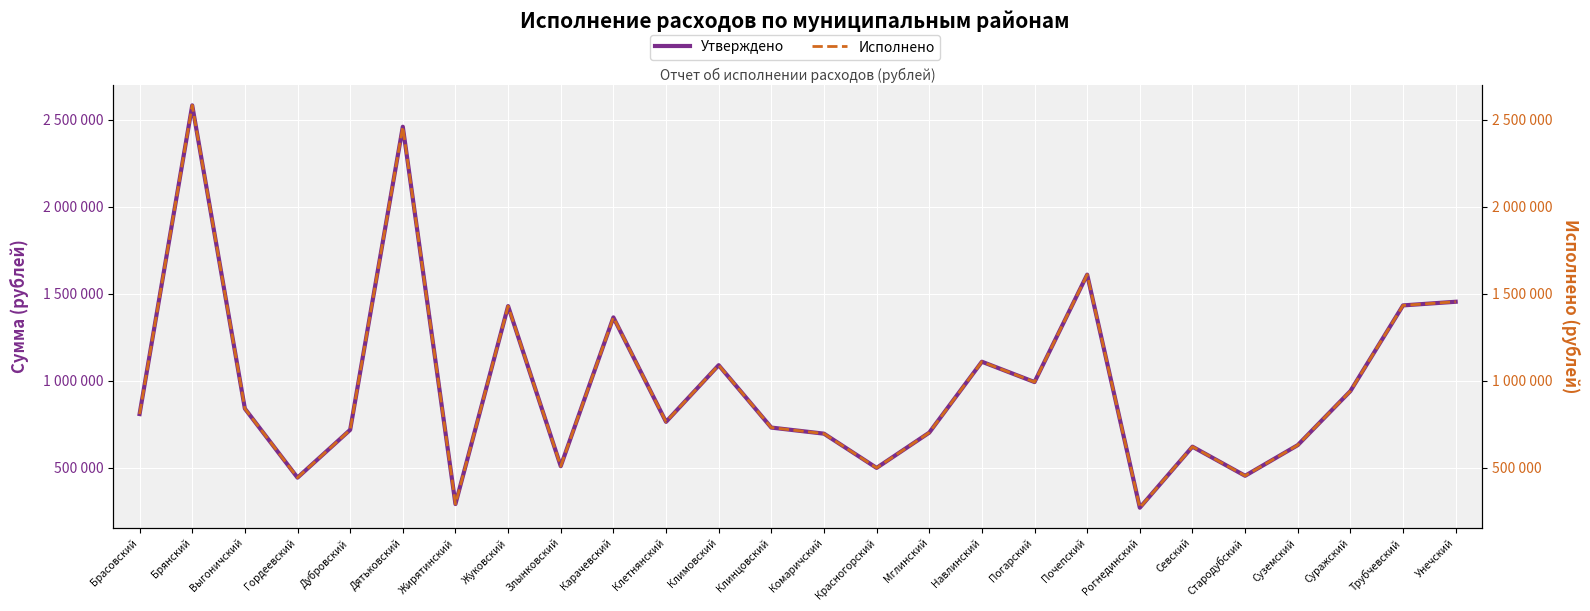

Reading left to right, what are all the values shown in this chart?

Утверждено: 808000	2584000	839000	442000	717000	2461000	290000	1429000	508000	1364000	763000	1089000	730000	695000	498000	701000	1109000	992000	1610000	269000	620000	452669	629000	940000	1433000	1454000
Исполнено: 808000	2584000	839000	442000	717000	2461000	290000	1429000	508000	1364000	763000	1089000	730000	695000	498000	701000	1109000	992000	1610000	269000	620000	452669	629000	940000	1433000	1454000